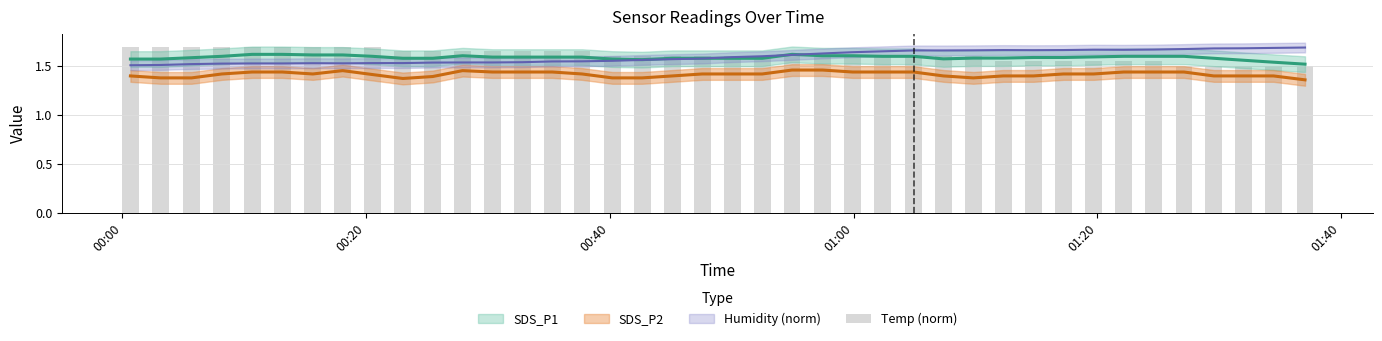

Reading left to right, what are all the values shown in this chart?

1.7	1.7	1.7	1.7	1.7	1.7	1.7	1.7	1.7	1.6	1.6	1.6	1.6	1.6	1.6	1.6	1.6	1.6	1.6	1.6	1.6	1.6	1.6	1.6	1.6	1.6	1.6	1.6	1.6	1.6	1.6	1.6	1.6	1.6	1.6	1.5	1.5	1.5	1.5	1.5